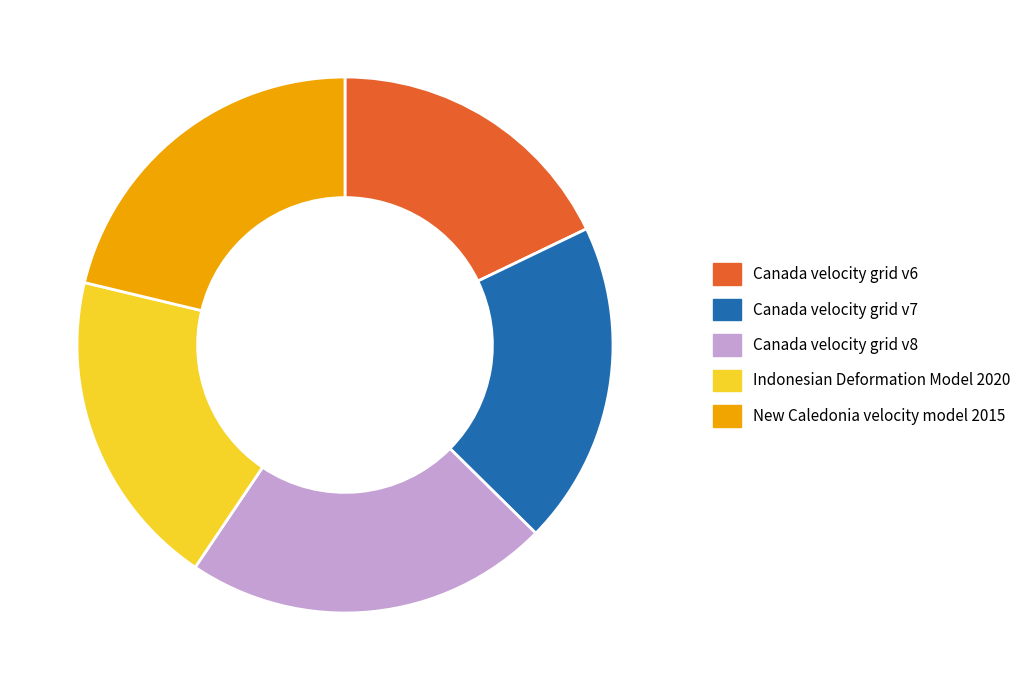

Between New Caledonia velocity model 2015 and Canada velocity grid v8, which is larger?

Canada velocity grid v8